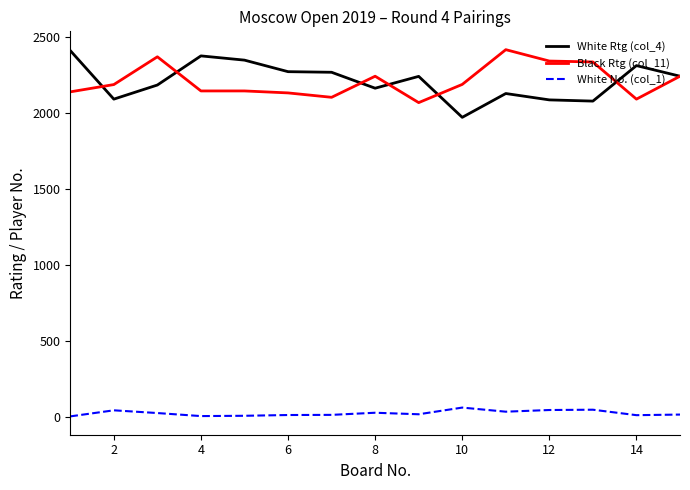

What is the maximum value shown in the chart?

2419